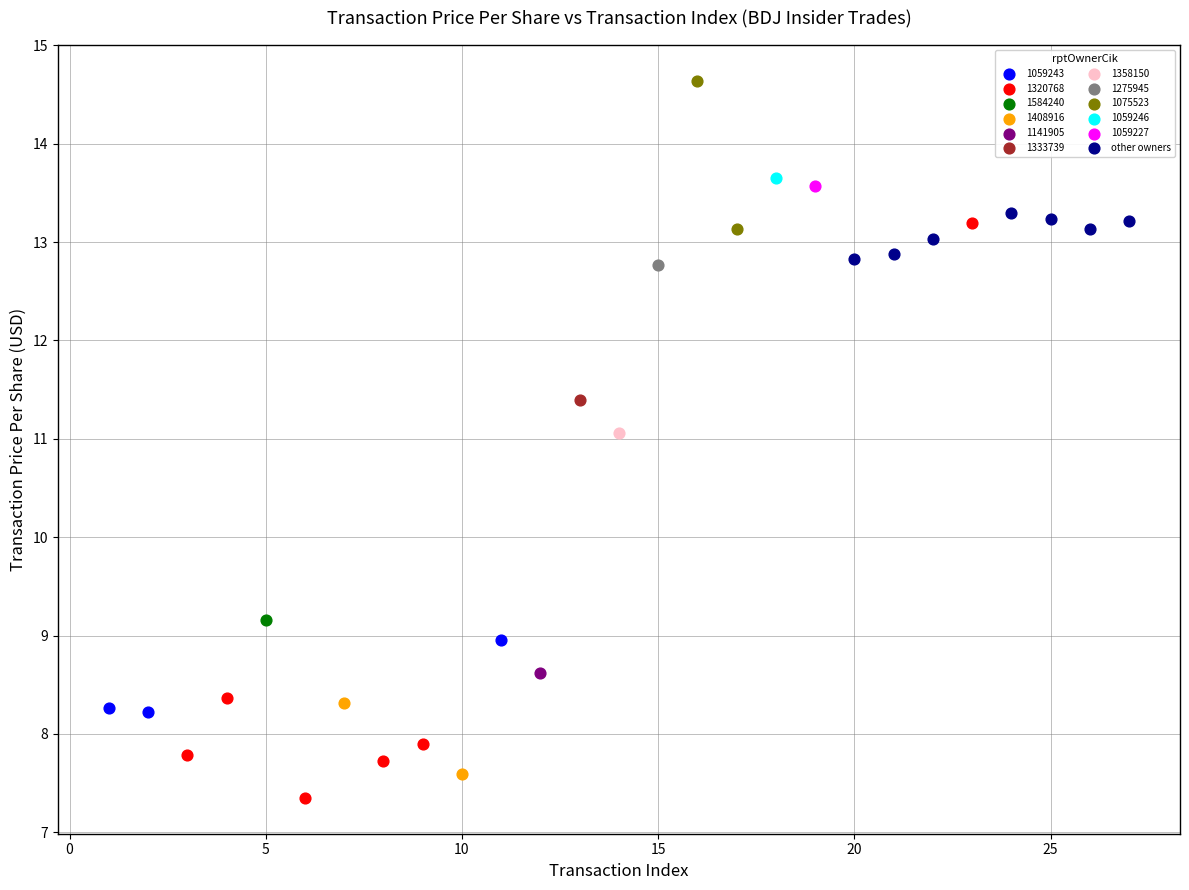

What are all the series names shown in the legend?

1059243, 1320768, 1584240, 1408916, 1141905, 1333739, 1358150, 1275945, 1075523, 1059246, 1059227, other owners